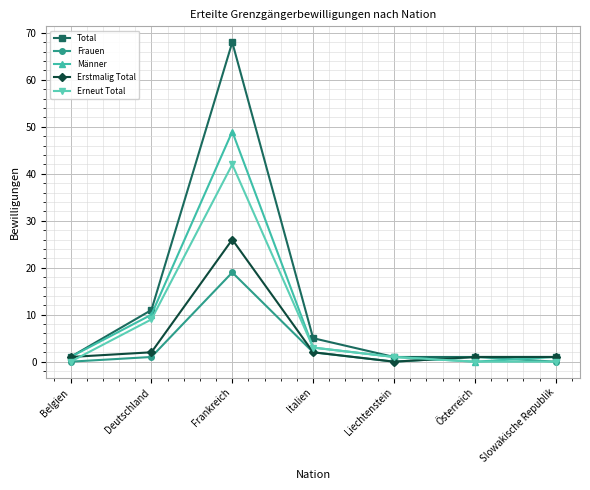

Is the value of Total at Italien greater than the value of Männer at Österreich?

Yes